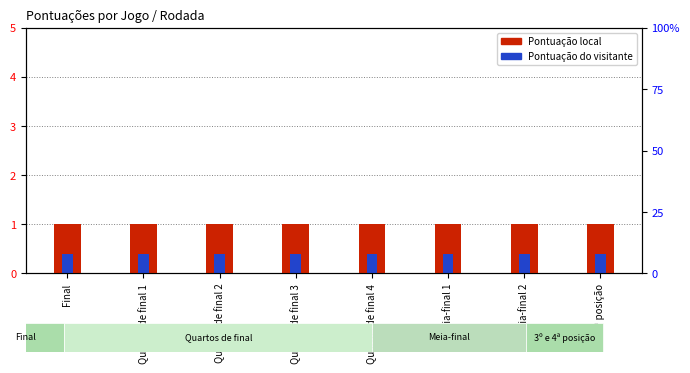

What are all the series names shown in the legend?

Pontuação local, Pontuação do visitante